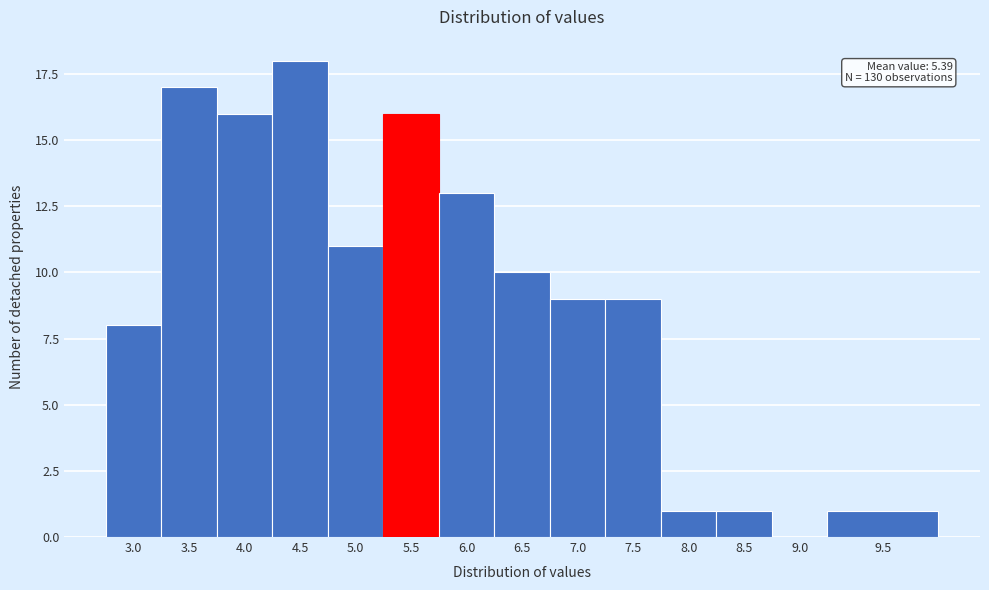

Reading left to right, what are all the values shown in this chart?

3.0=8	3.5=17	4.0=16	4.5=18	5.0=11	5.5=16	6.0=13	6.5=10	7.0=9	7.5=9	8.0=1	8.5=1	9.0=0	9.5=1